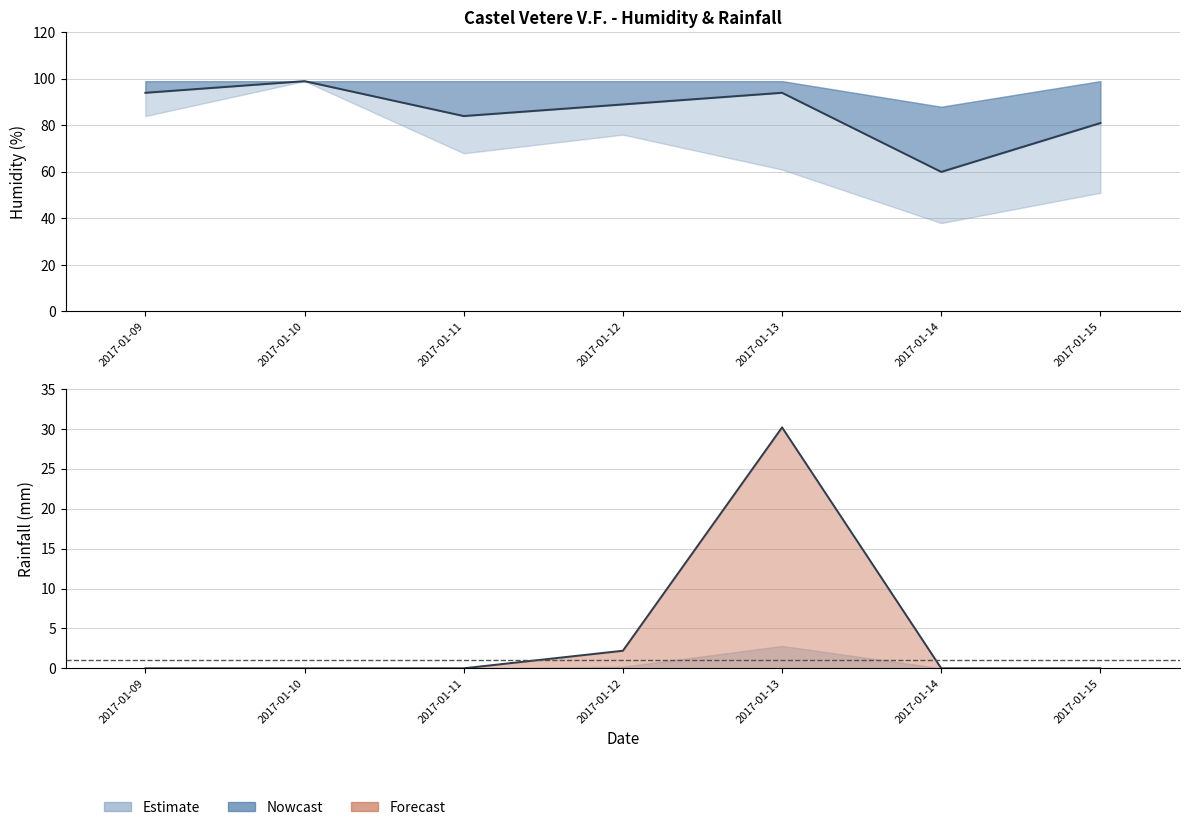

How many categories are shown in the chart?

7